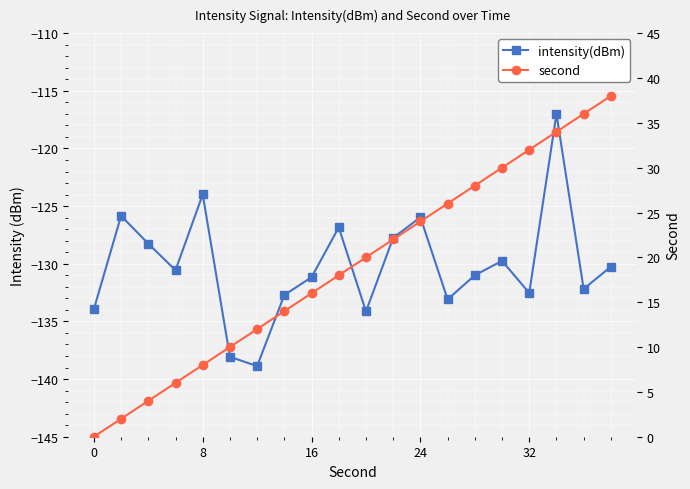

What is the difference between the maximum and minimum values in the second series?

38.0